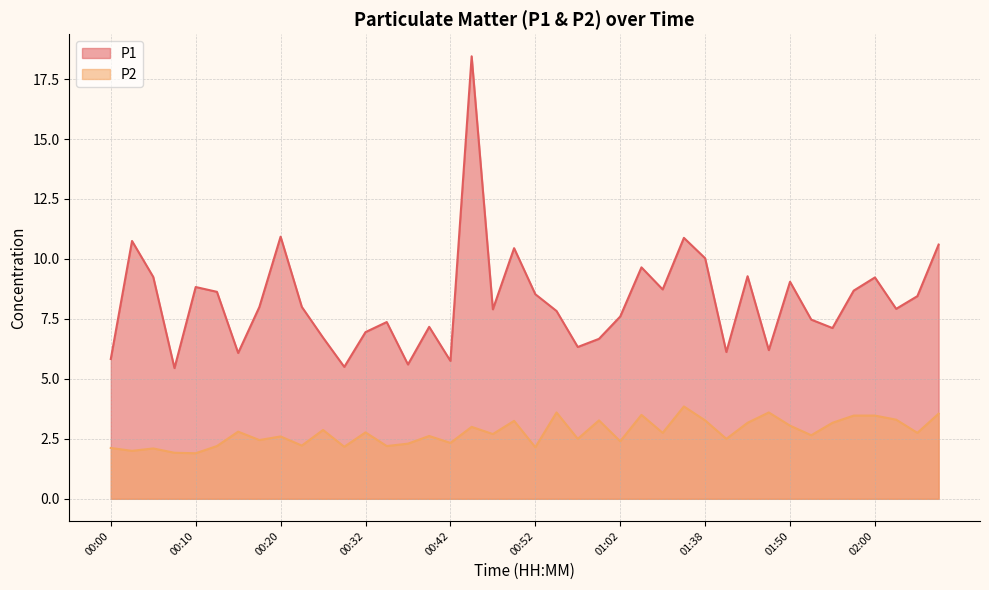

What is the value of the P1 point at the 13th from the left?

7.0